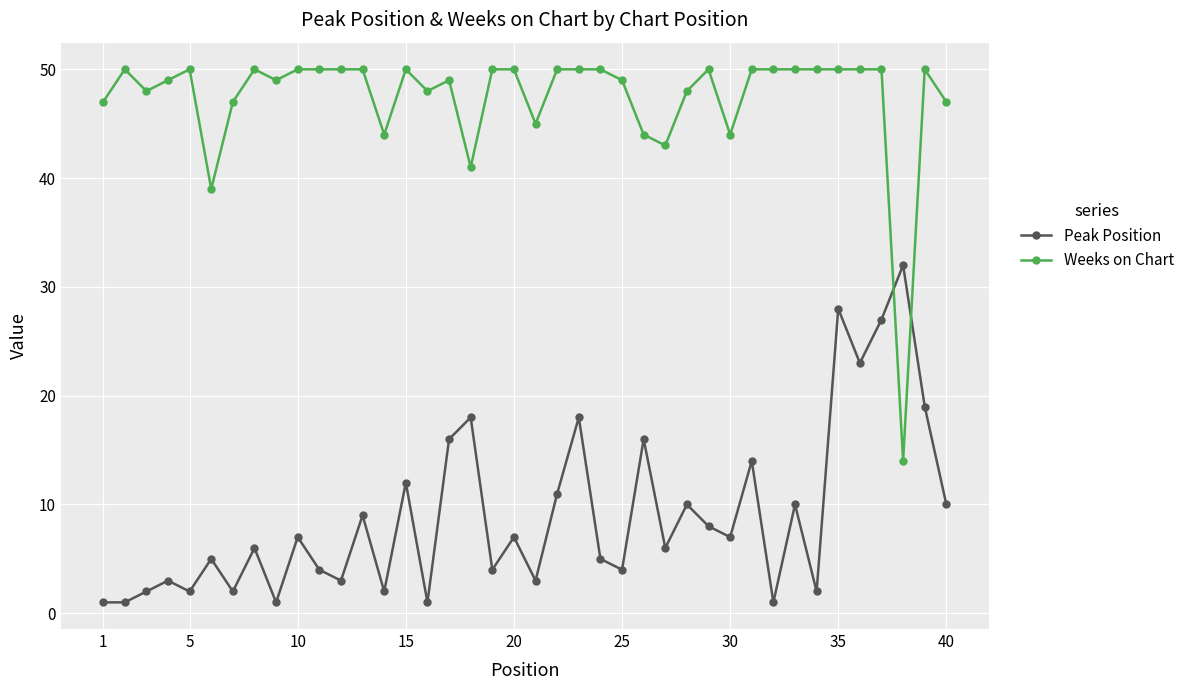

What is the highest value of the Peak Position series?

32